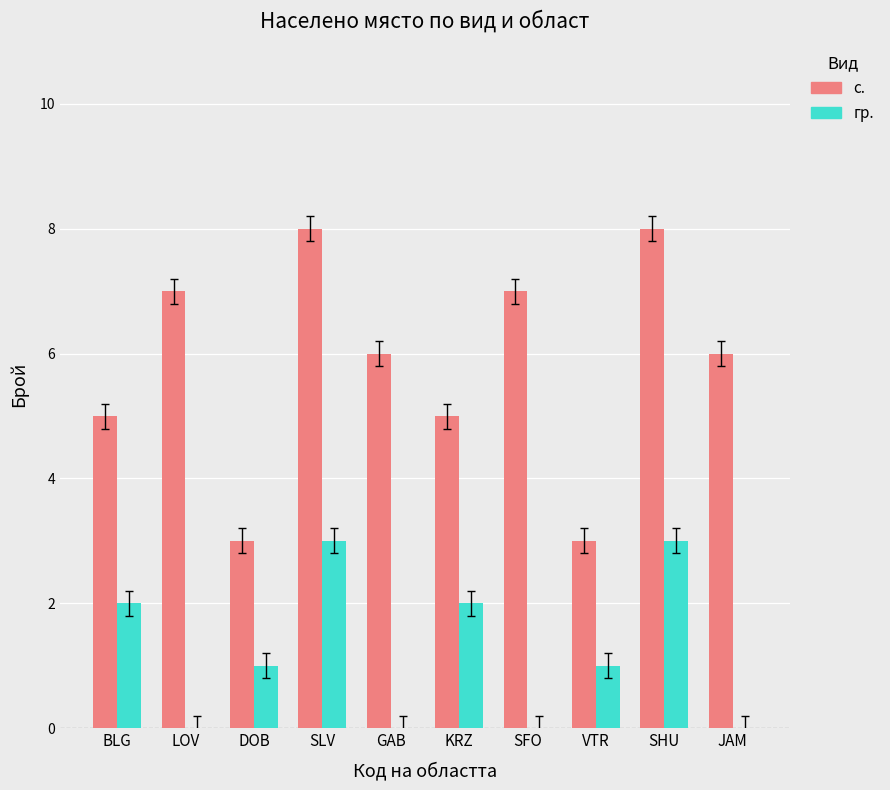

Count the number of categories in the chart.

10